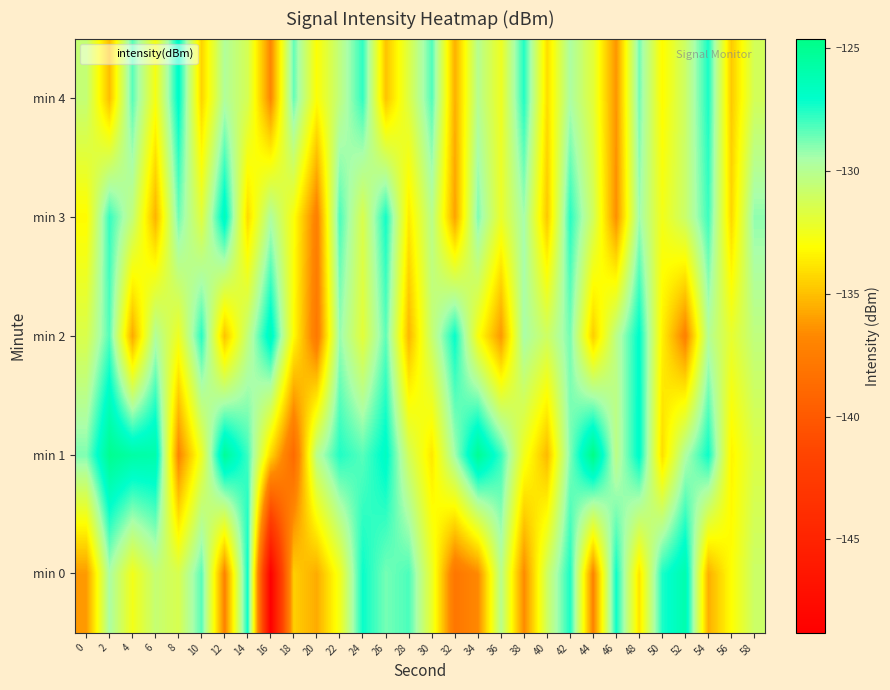

Reading left to right, list all the values displayed in this chart.

min 0: 0=-136.2	2=-129.6	4=-132.6	6=-130.6	8=-131.4	10=-128.3	12=-137.0	14=-127.2	16=-148.8	18=-134.5	20=-135.6	22=-132.5	24=-127.2	26=-128.7	28=-128.1	30=-132.2	32=-138.0	34=-136.7	36=-130.1	38=-136.7	40=-131.0	42=-127.4	44=-137.0	46=-127.2	48=-133.9	50=-127.4	52=-126.0	54=-135.5	56=-133.0	58=-130.9
min 1: 0=-128.9	2=-125.0	4=-125.7	6=-125.9	8=-136.9	10=-132.3	12=-125.3	14=-127.9	16=-134.3	18=-138.8	20=-130.1	22=-127.5	24=-128.3	26=-126.7	28=-131.2	30=-133.8	32=-129.4	34=-125.1	36=-127.8	38=-132.5	40=-135.2	42=-128.9	44=-124.6	46=-130.3	48=-126.8	50=-134.1	52=-129.7	54=-127.2	56=-133.4	58=-131.6
min 2: 0=-131.5	2=-128.2	4=-135.7	6=-129.8	8=-132.4	10=-127.6	12=-134.9	14=-130.5	16=-126.3	18=-133.1	20=-137.8	22=-129.2	24=-131.9	26=-128.4	28=-135.3	30=-130.7	32=-127.1	34=-132.8	36=-136.2	38=-129.5	40=-131.0	42=-128.7	44=-134.6	46=-130.2	48=-126.9	50=-133.5	52=-137.1	54=-129.9	56=-132.1	58=-130.4
min 3: 0=-133.2	2=-127.8	4=-130.5	6=-135.4	8=-128.6	10=-131.8	12=-126.4	14=-134.2	16=-129.7	18=-132.9	20=-137.3	22=-128.1	24=-131.5	26=-127.3	28=-133.7	30=-130.1	32=-135.9	34=-128.8	36=-132.2	38=-129.4	40=-134.8	42=-127.6	44=-131.1	46=-136.5	48=-129.3	50=-132.6	52=-130.8	54=-127.9	56=-134.3	58=-129.1
min 4: 0=-130.6	2=-135.1	4=-128.3	6=-132.7	8=-126.8	10=-134.4	12=-129.8	14=-131.3	16=-136.8	18=-128.5	20=-133.0	22=-130.4	24=-127.7	26=-134.9	28=-131.6	30=-128.2	32=-135.5	34=-130.0	36=-132.4	38=-127.5	40=-134.1	42=-129.6	44=-131.9	46=-136.3	48=-128.7	50=-133.2	52=-130.9	54=-127.4	56=-134.7	58=-131.2